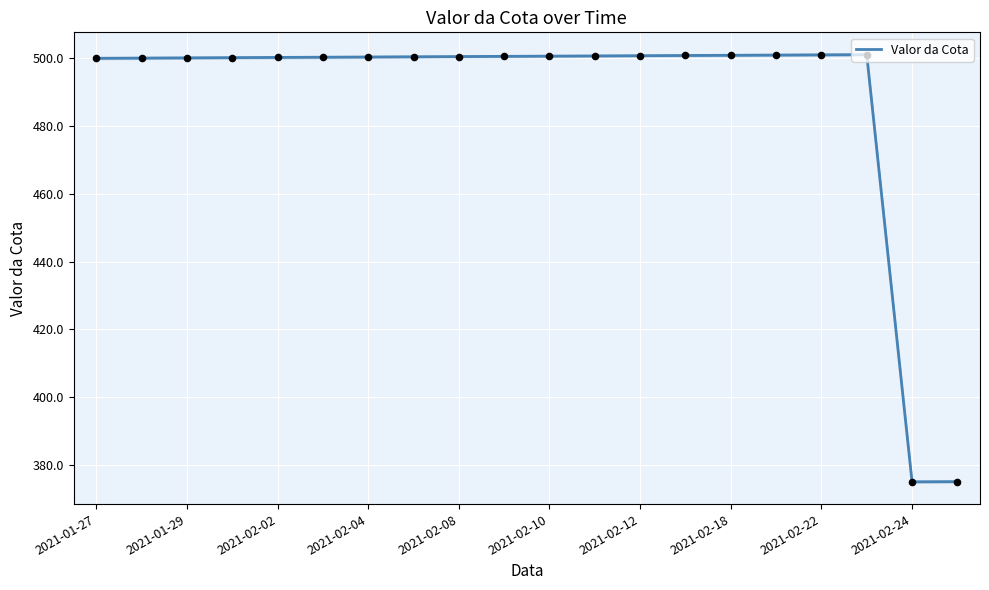

What is the maximum value for Valor da Cota?

501.1